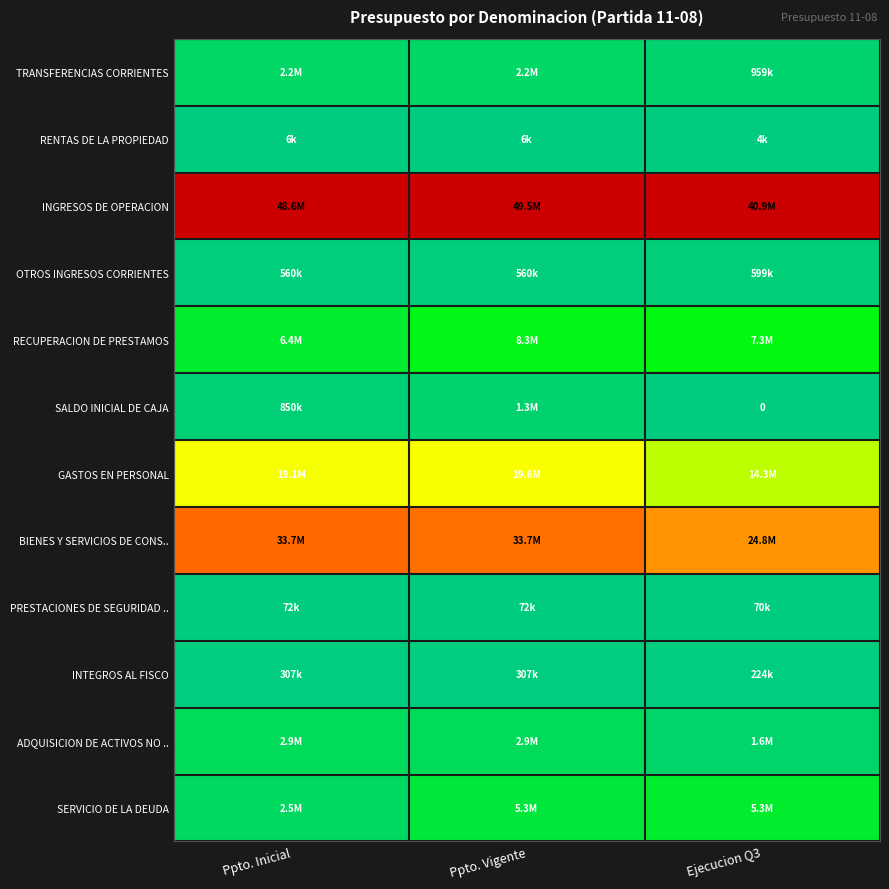

At which category is the sum across all series the highest?

Ppto. Vigente